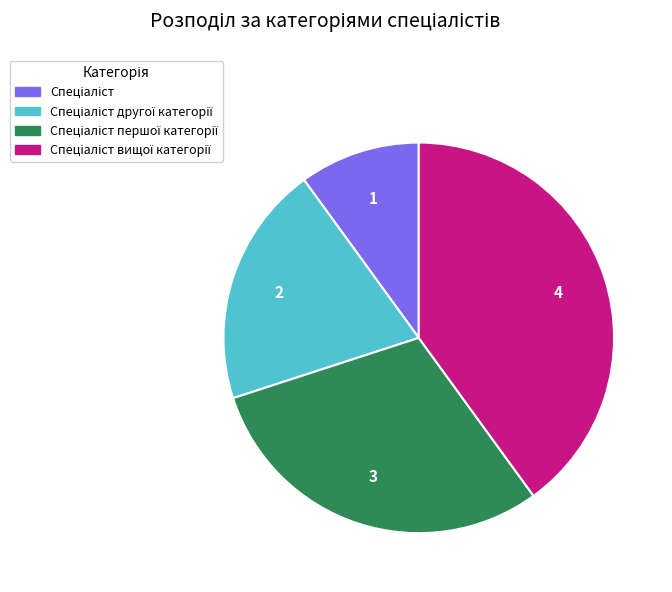

Is there a majority slice in this chart?

No